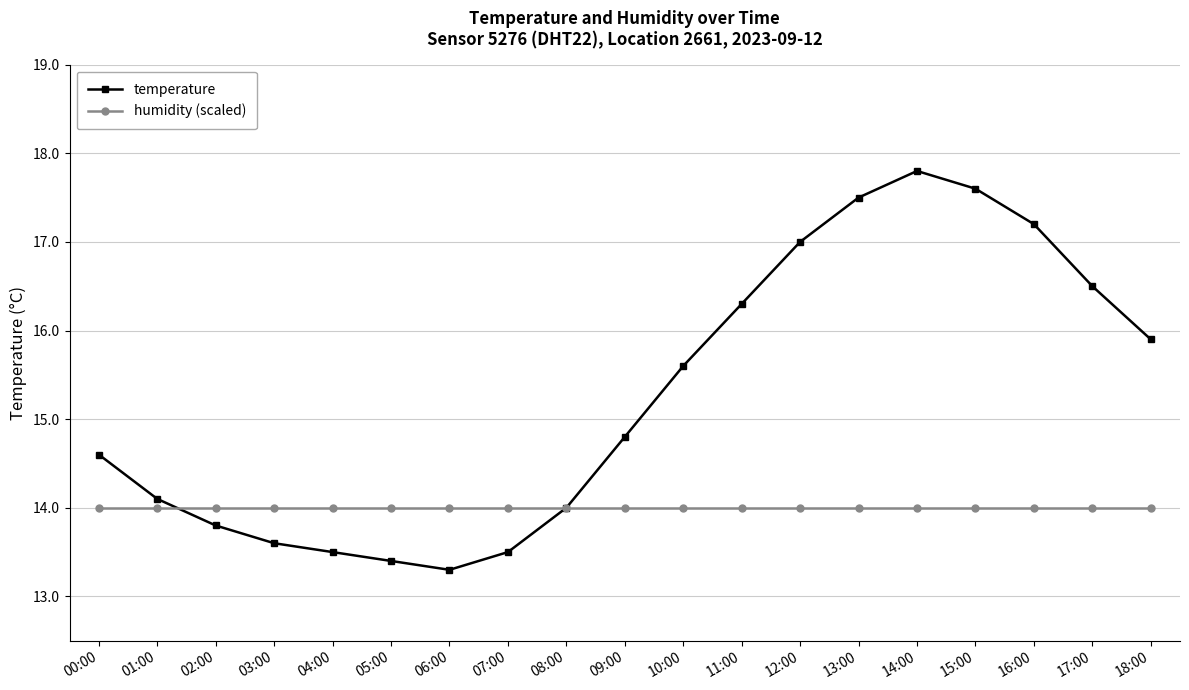

What is the label of the 4th point from the left?

03:00